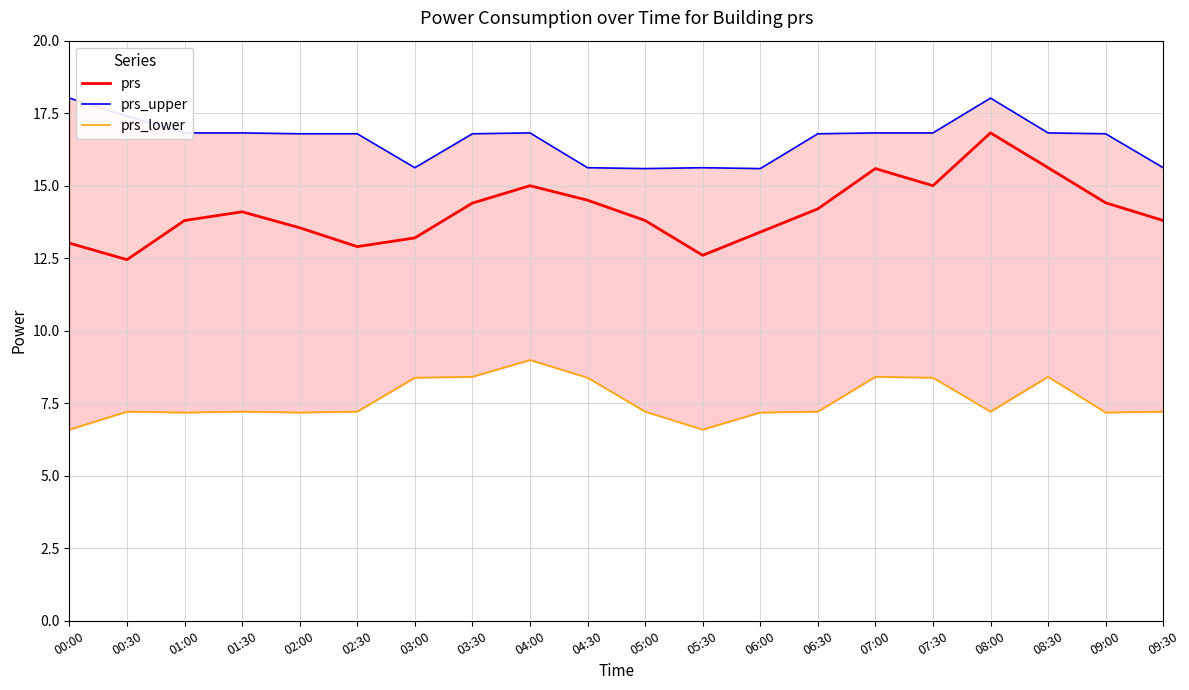

Between 09:00 and 01:30, which is larger?

09:00